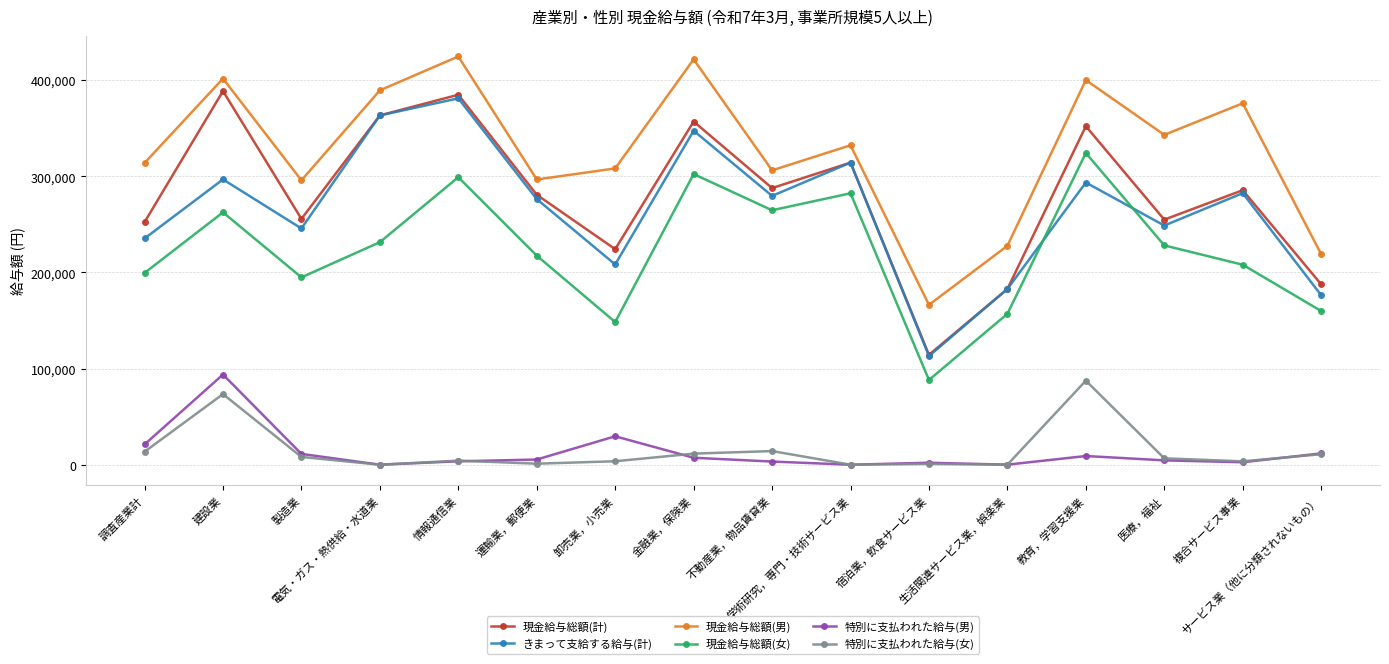

In 現金給与総額(計), how many points are higher than both neighbors (excluding endpoints)?

6